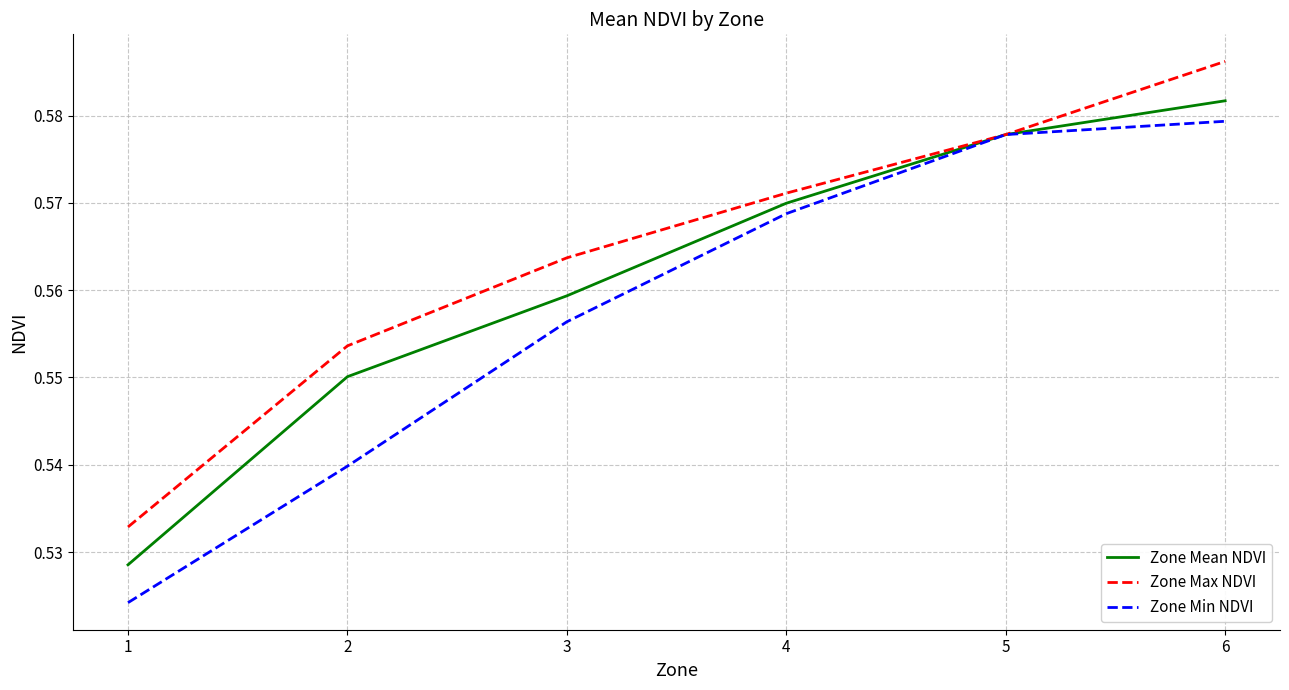

True or false: Zone Min NDVI has a value of 0.8 at 5.

False